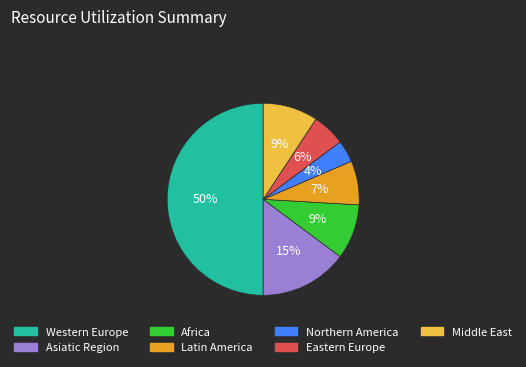

To the nearest percent, what is the difference between the Western Europe and Latin America slice percentages?

43%